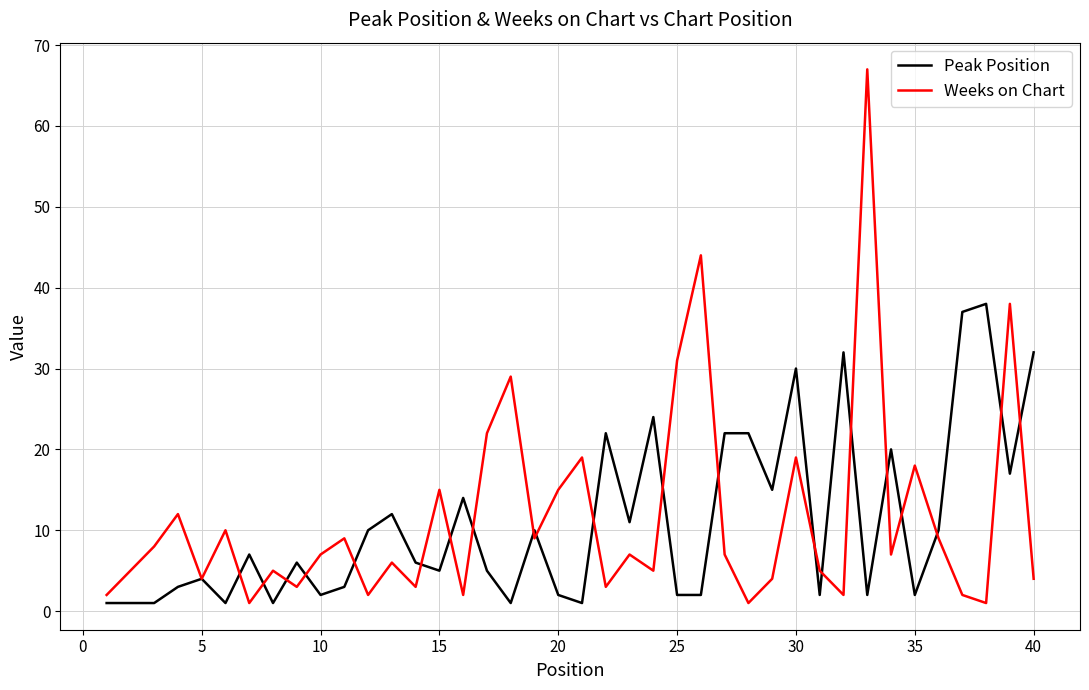

What is the maximum value for Peak Position?

38